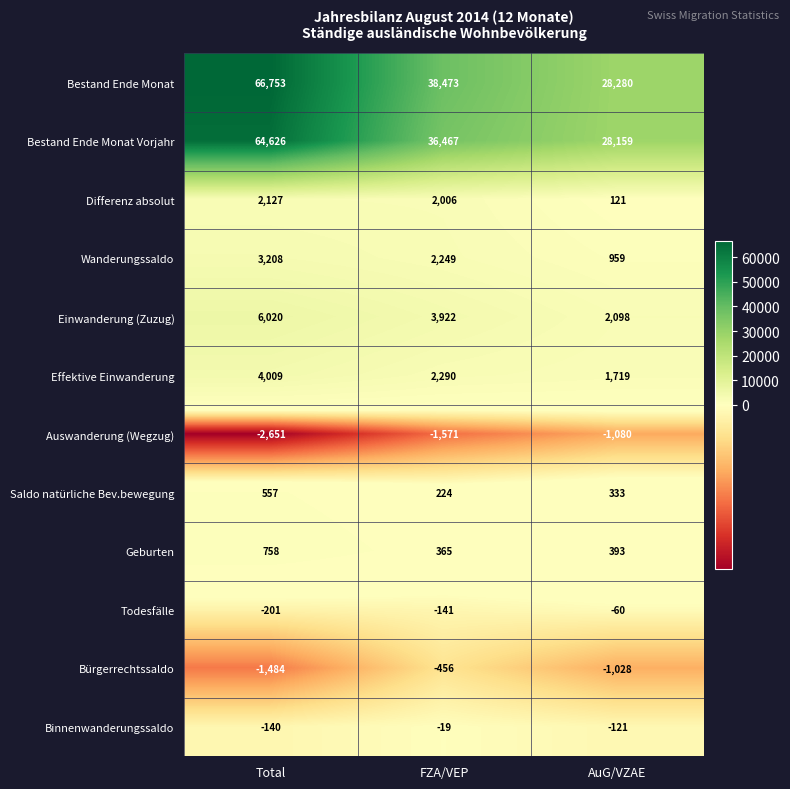

What is the difference between the second highest and minimum values in the Auswanderung (Wegzug) series?

1080